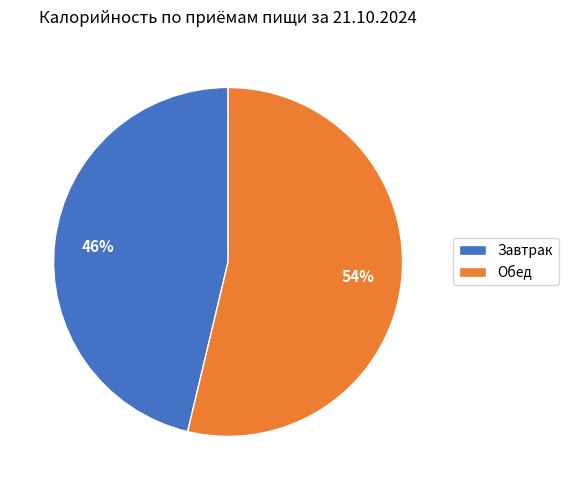

Combined, do Завтрак and Обед account for over 50%?

Yes